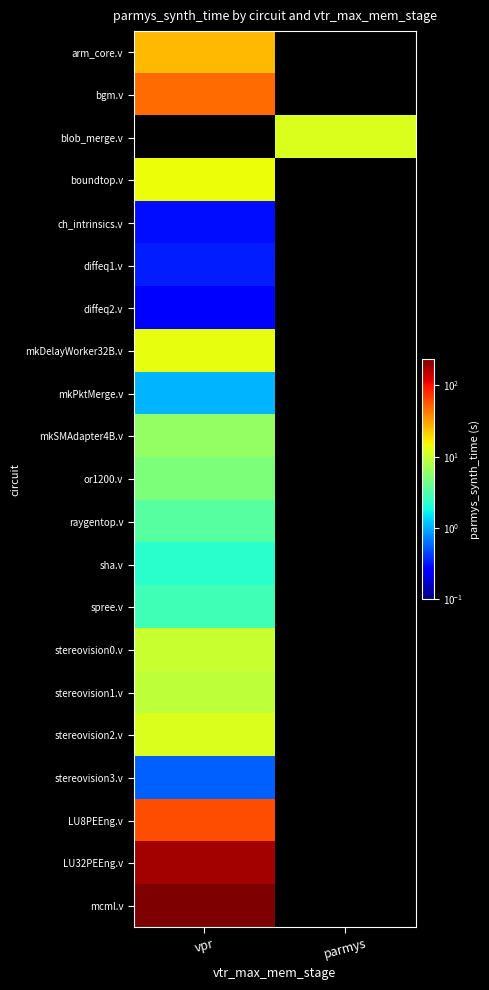

True or false: or1200.v has a value of 2.2 at vpr.

False